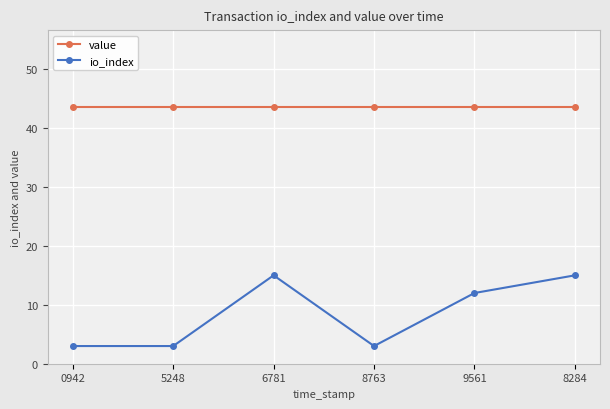

Between 8763 and 9561, which series saw the biggest shift?

io_index